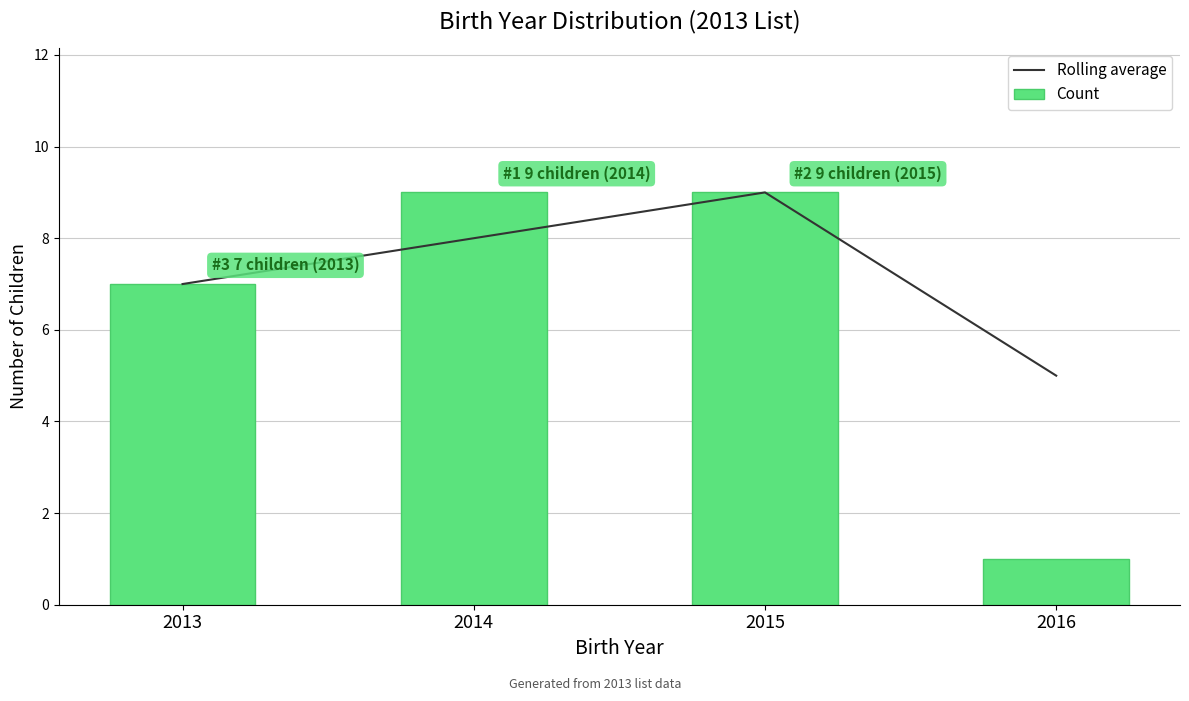

What is the minimum value for Count?

1